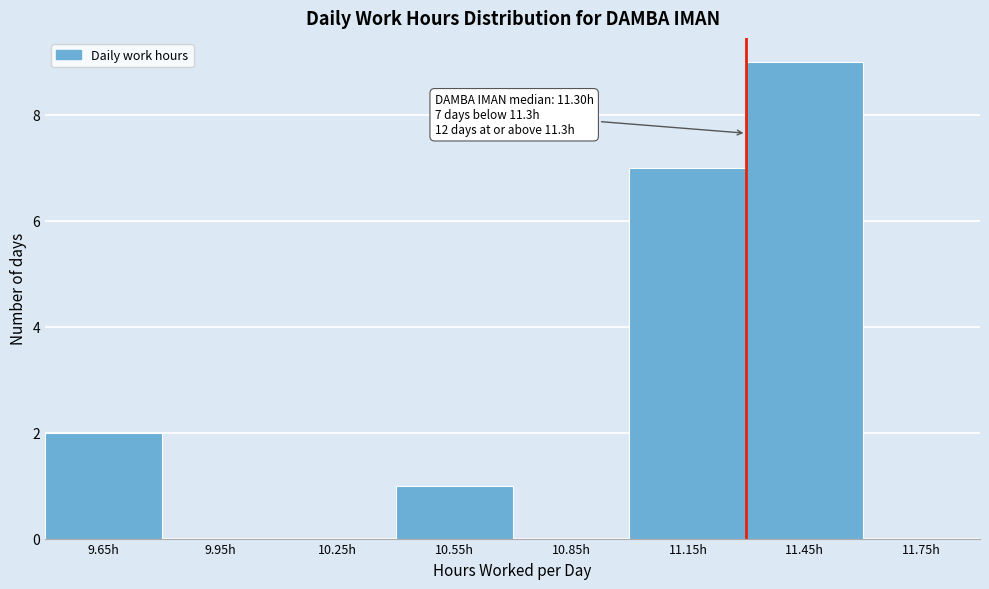

Which range on the x-axis has the tallest bar?

11.3 to 11.6